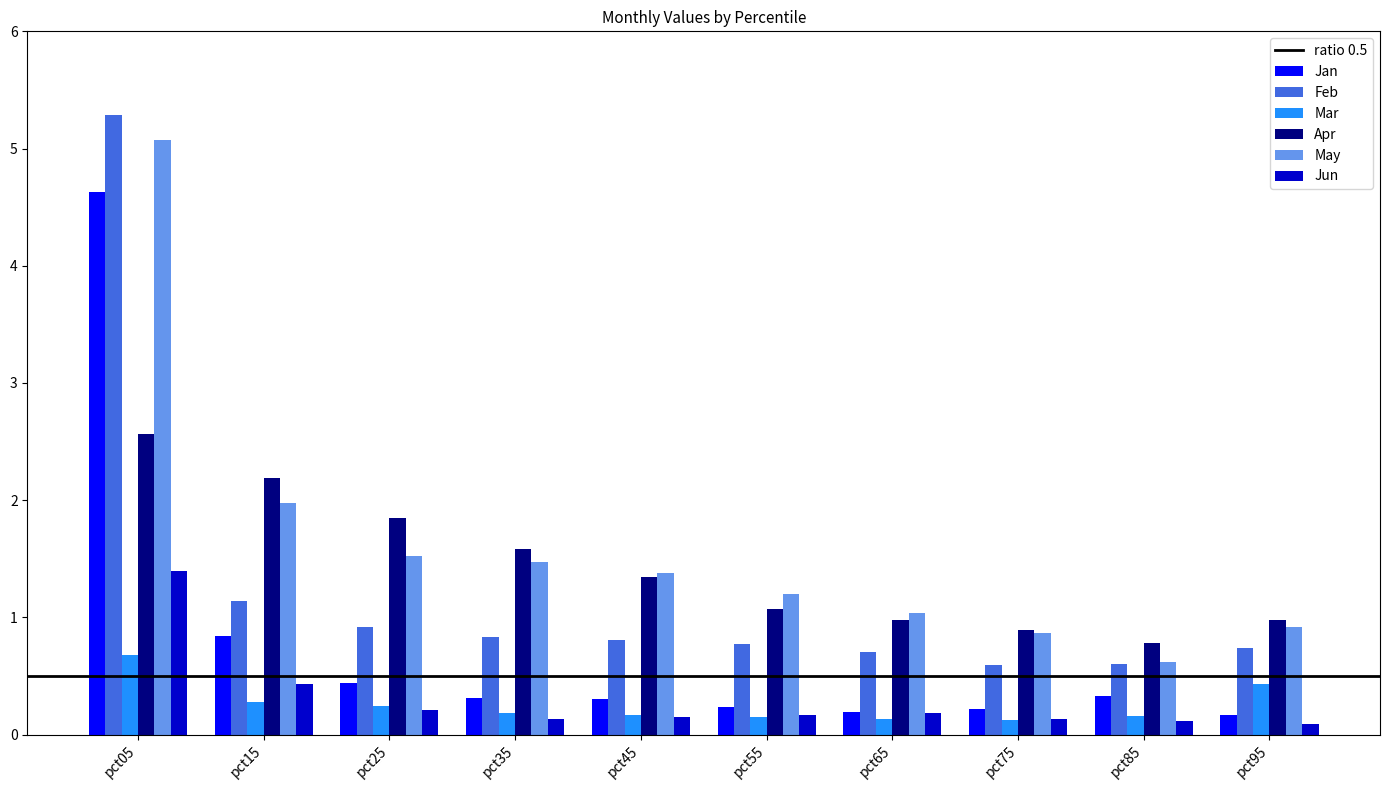

What is the average value of the Mar series?

0.3